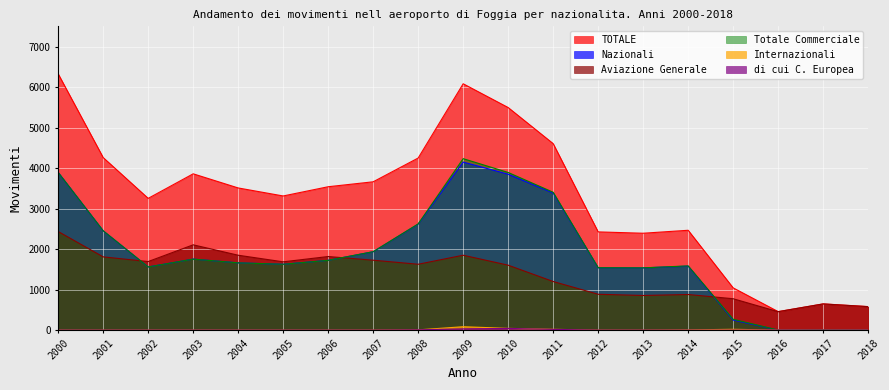

How many distinct data groups are displayed?

6